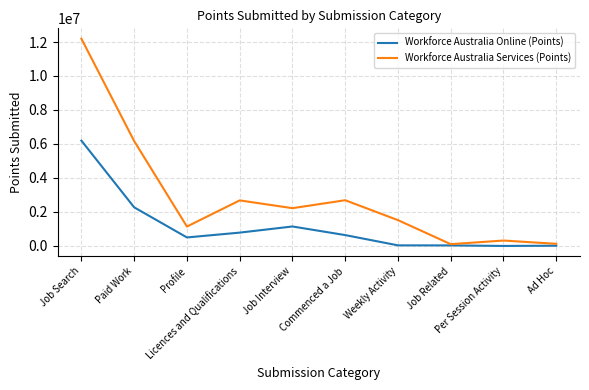

What is the greatest value displayed?

12194930